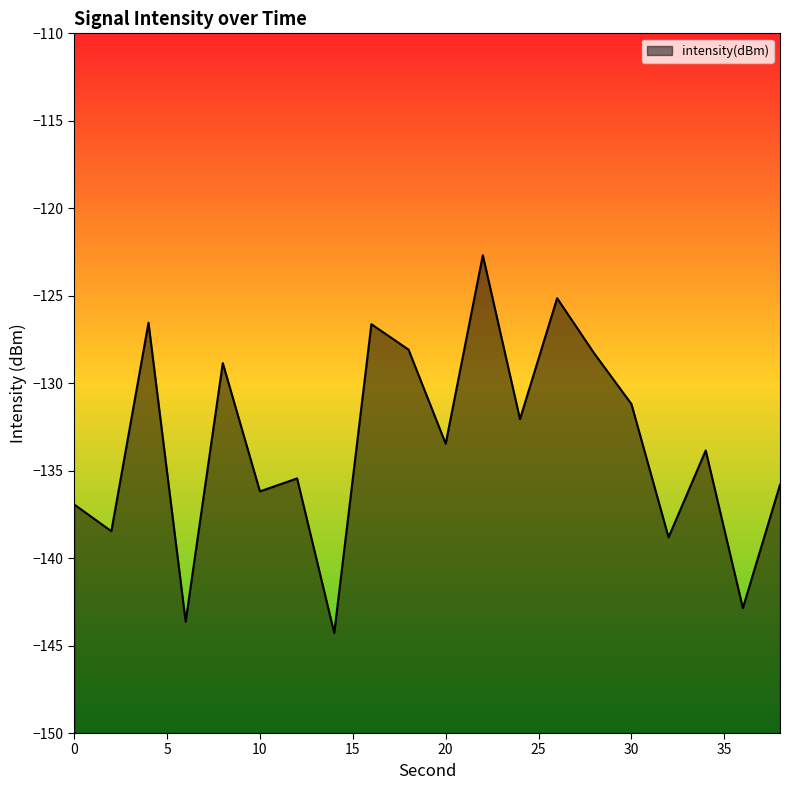

How many lines are shown in the chart?

1